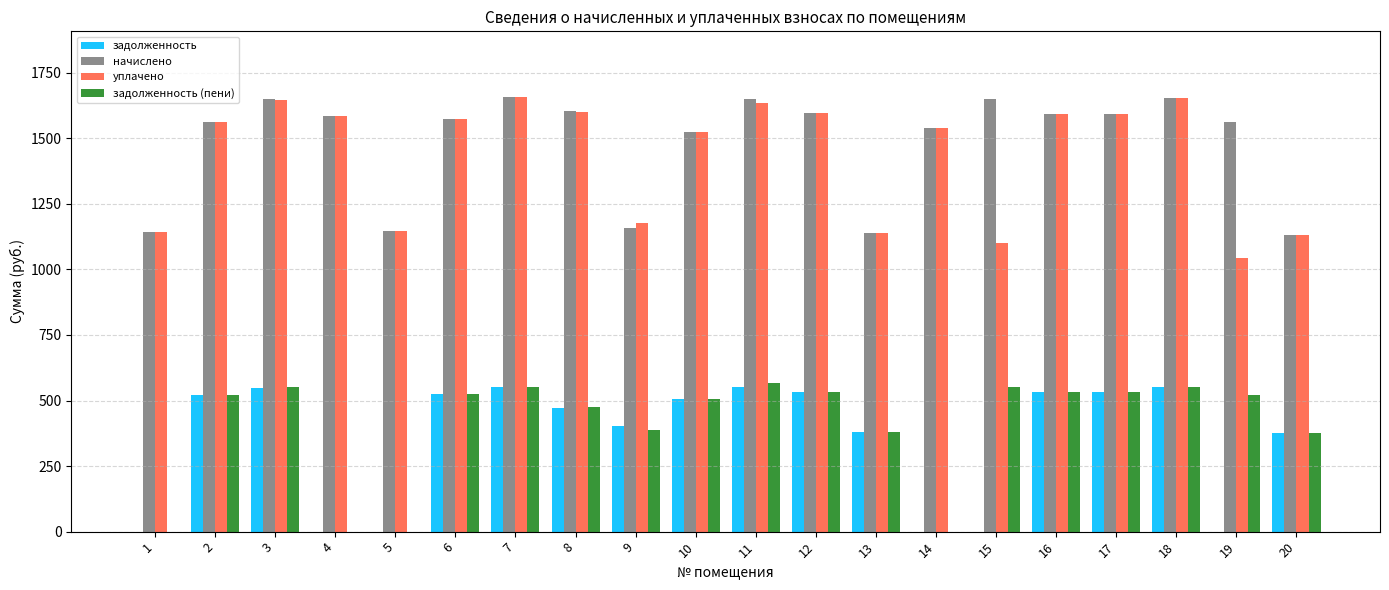

What is the total value across all series at 13?

3038.1